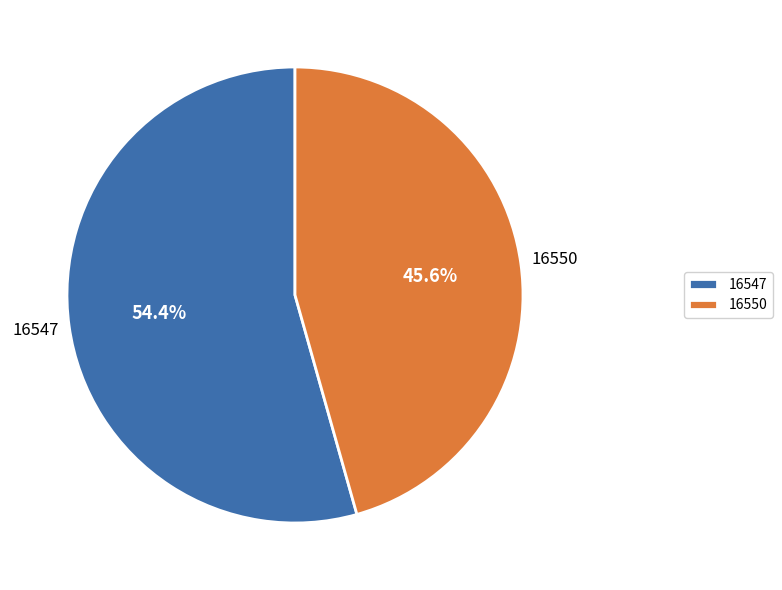

Which slice is the largest?

16547